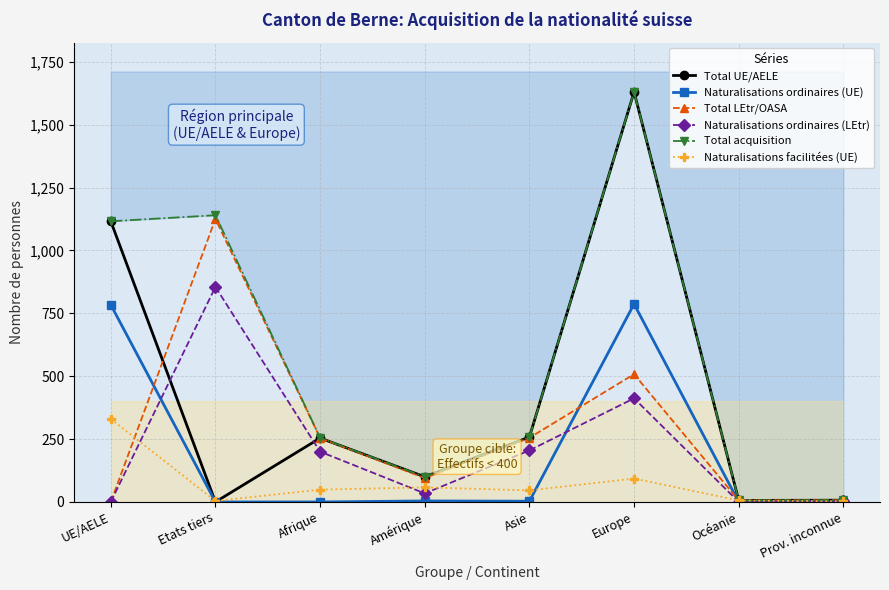

Which series has the largest total across all categories?

Total acquisition